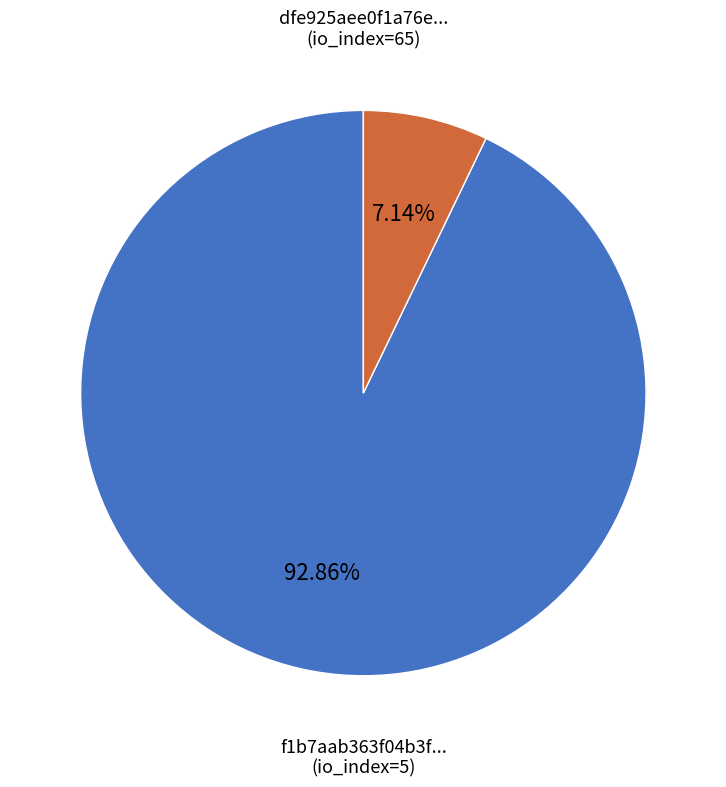

How many segments does this pie chart have?

2